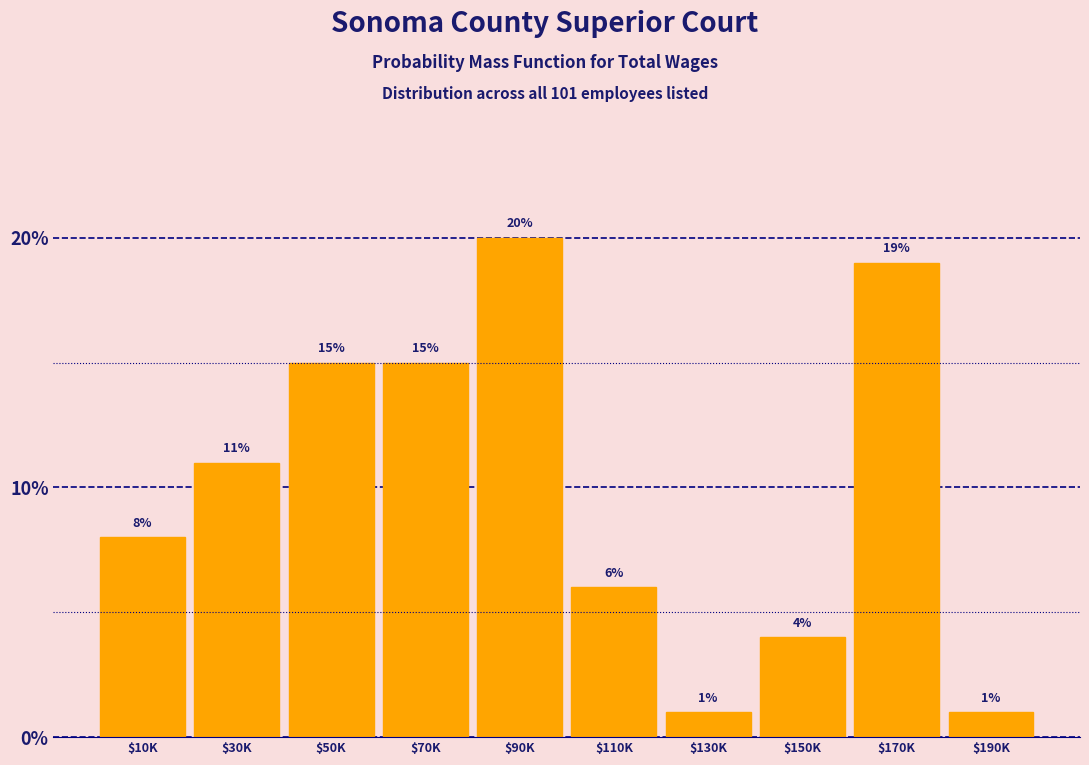

Reading right to left, what are all the values shown in this chart?

1	19	4	1	6	20	15	15	11	8